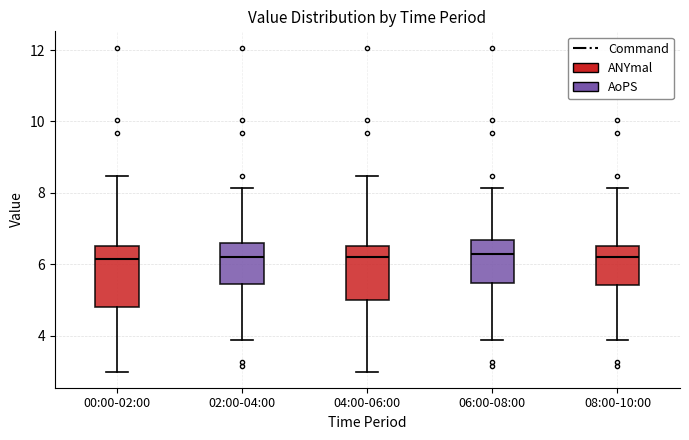

Reading left to right, transcribe this box plot: for each box, give where its median line is, the range the box spans, and where its two whiskers end, as read against the y-axis. The values are not printed on the chart, so give them approximately, as read against the axis.

00:00-02:00: median 6.2, box 4.8 to 6.6, whiskers 3.0 to 8.4
02:00-04:00: median 6.2, box 5.4 to 6.6, whiskers 3.8 to 8.2
04:00-06:00: median 6.2, box 5.0 to 6.6, whiskers 3.0 to 8.4
06:00-08:00: median 6.2, box 5.4 to 6.6, whiskers 3.8 to 8.2
08:00-10:00: median 6.2, box 5.4 to 6.6, whiskers 3.8 to 8.2